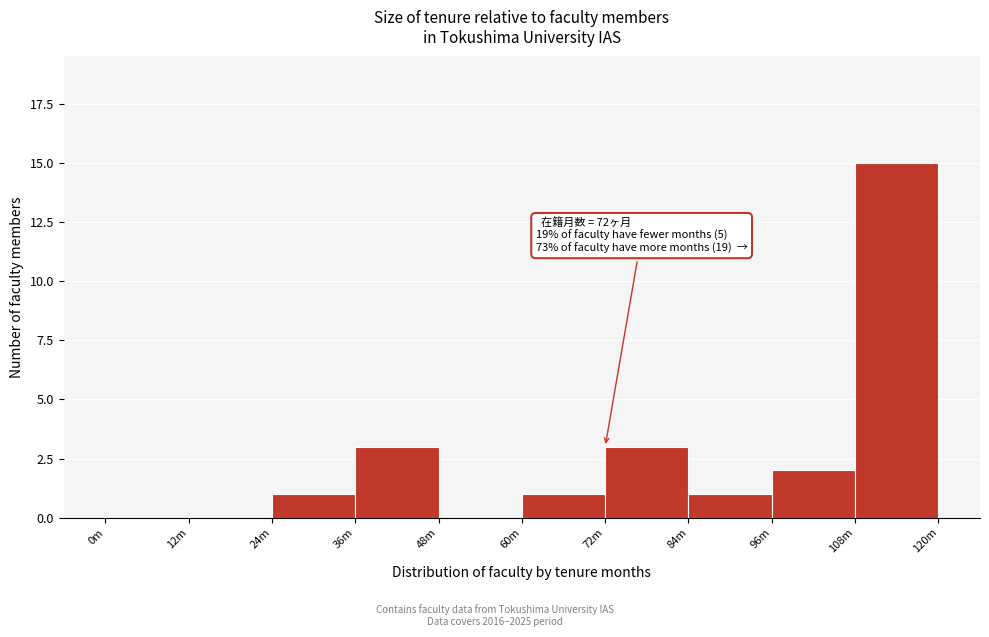

Reading left to right, transcribe all the data shown in this chart.

0m=0	12m=0	24m=1	36m=3	48m=0	60m=1	72m=3	84m=1	96m=2	108m=15